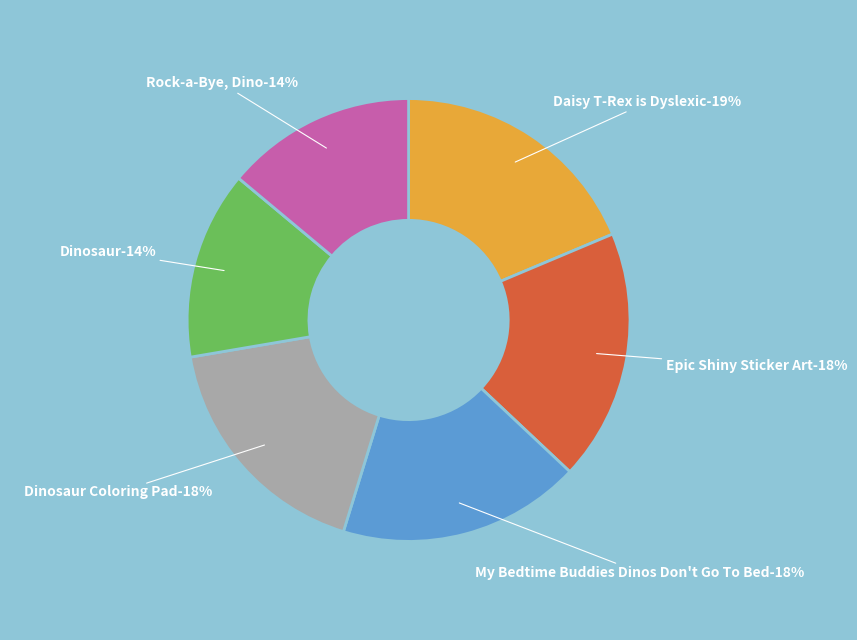

Combined, what portion of the pie is Dinosaur Coloring Pad and My Bedtime Buddies Dinos Don't Go To Bed?

35.3%